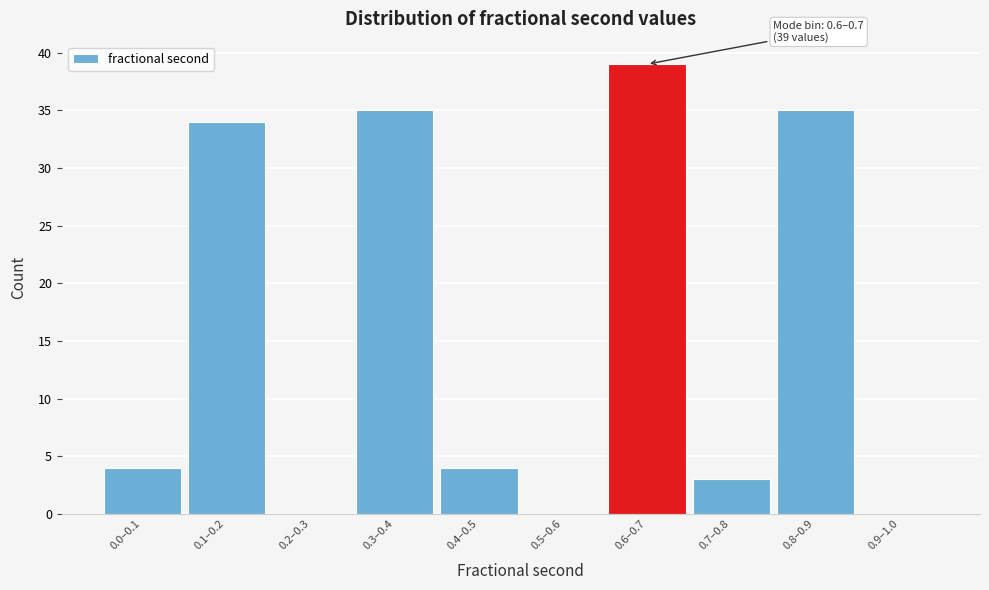

Reading right to left, what are all the values shown in this chart?

0.9–1.0=0	0.8–0.9=35	0.7–0.8=3	0.6–0.7=39	0.5–0.6=0	0.4–0.5=4	0.3–0.4=35	0.2–0.3=0	0.1–0.2=34	0.0–0.1=4